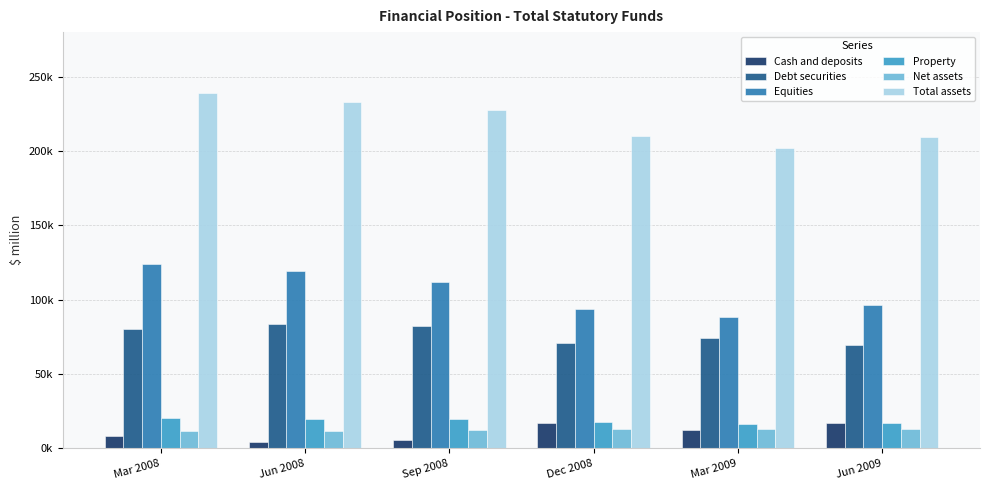

What position from the right is Jun 2008?

5